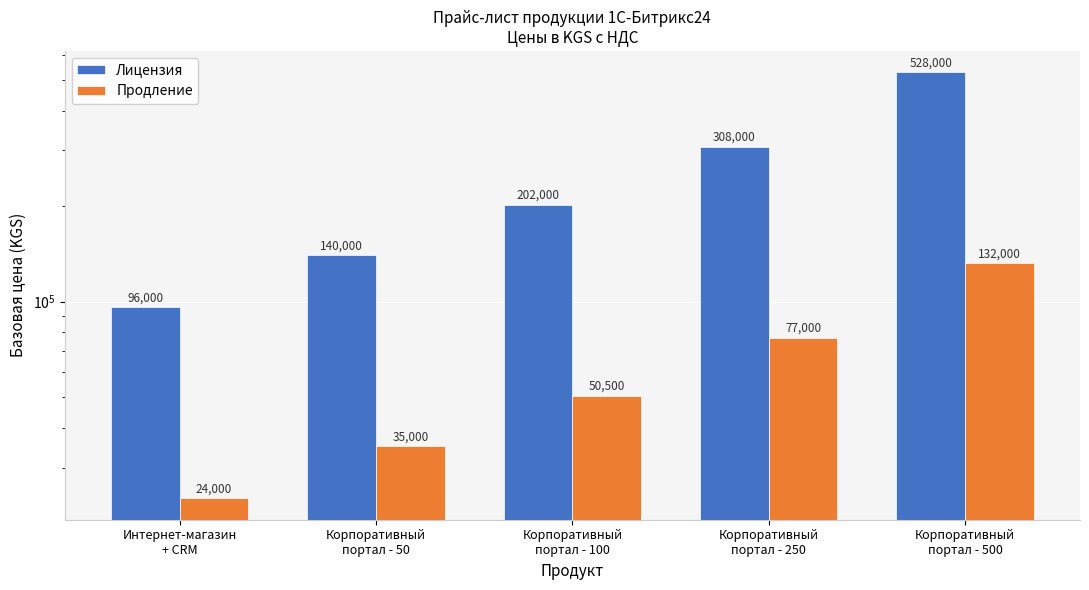

What is the greatest value displayed?

528000